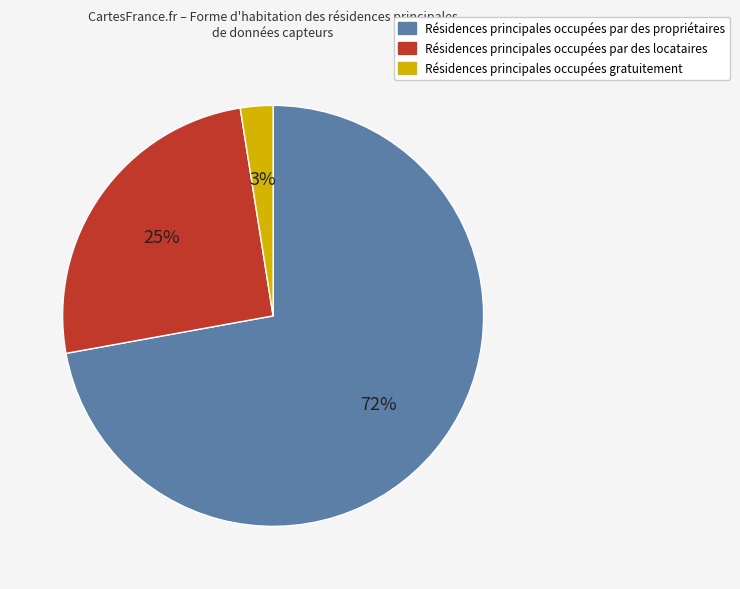

To the nearest percent, what is the average slice percentage?

33%